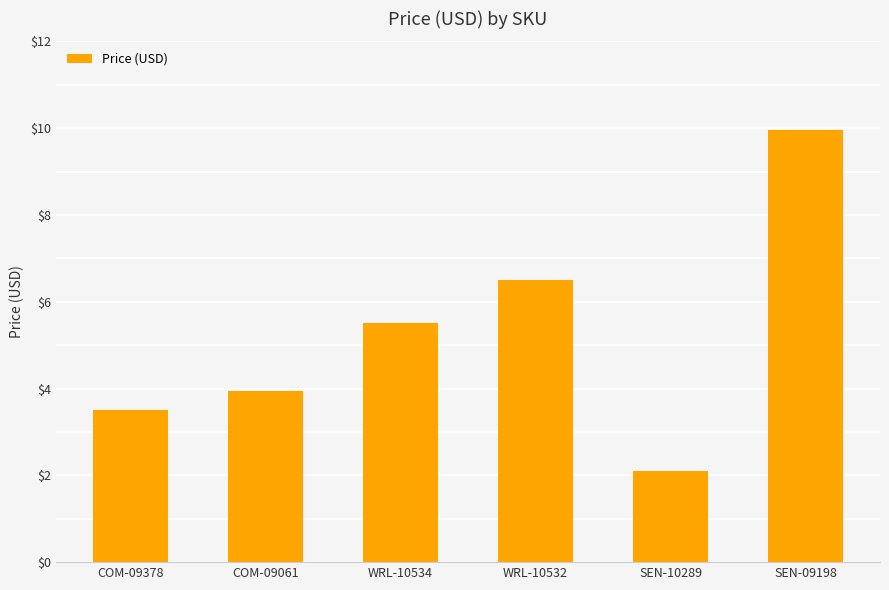

List the labels in order of value, smallest first.

SEN-10289, COM-09378, COM-09061, WRL-10534, WRL-10532, SEN-09198